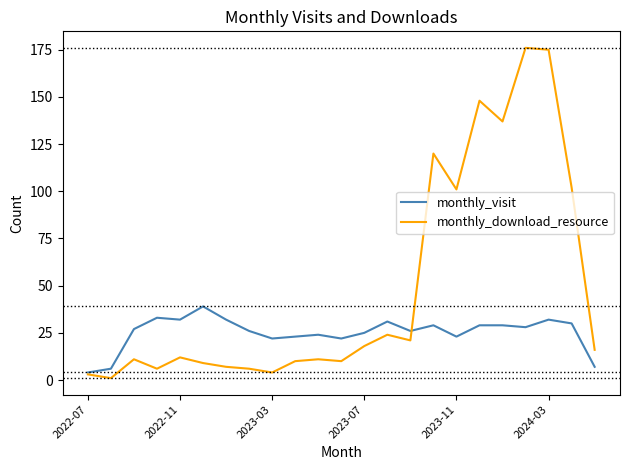

List the series in order of their overall mean, lowest first.

monthly_visit, monthly_download_resource